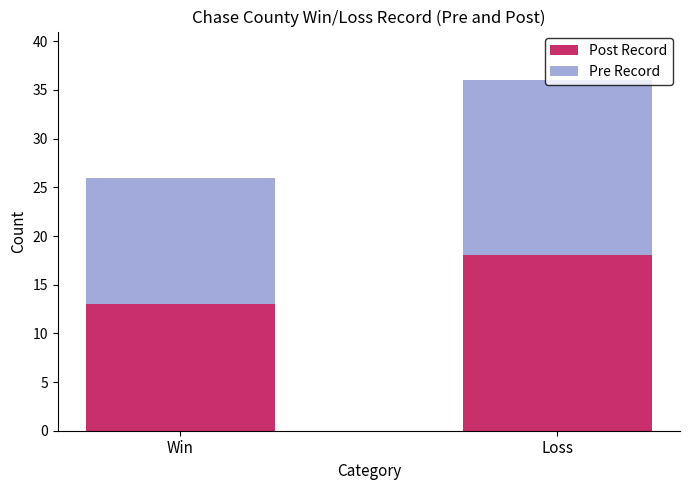

What is the total value across all series at Win?

26